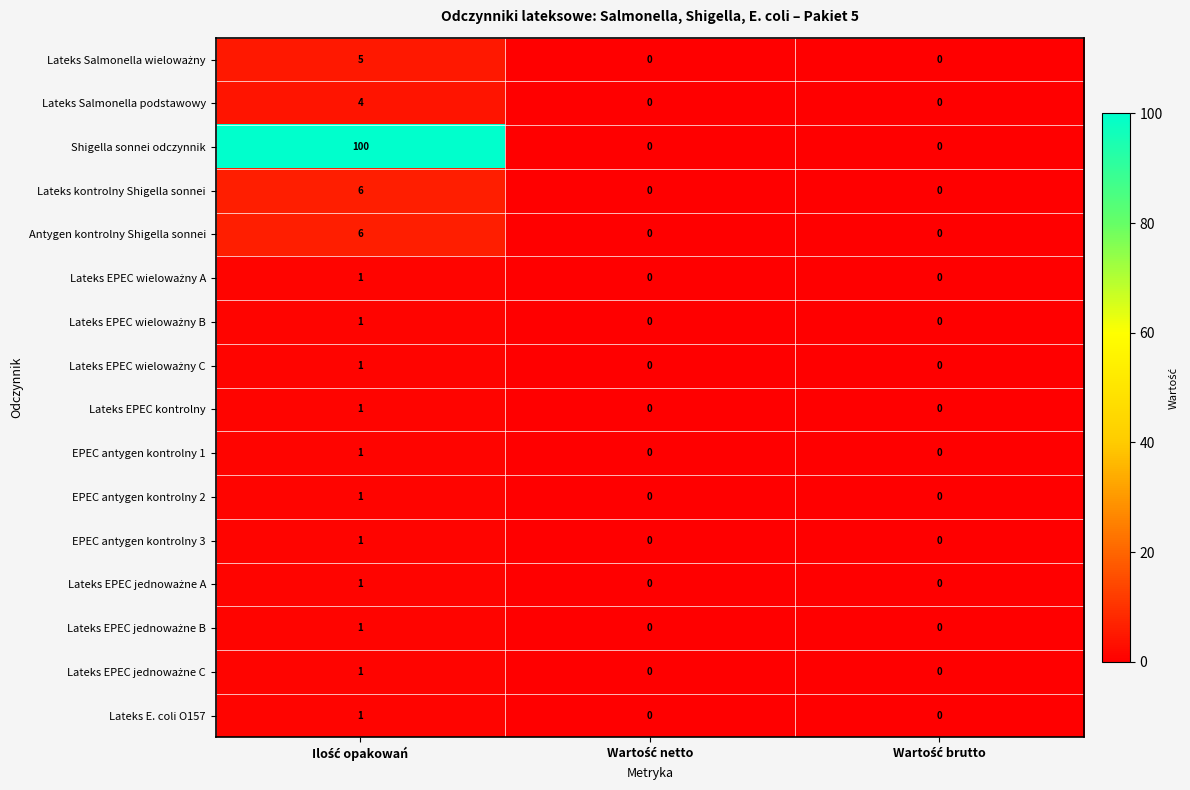

Which series has the largest range (max minus min)?

Shigella sonnei odczynnik